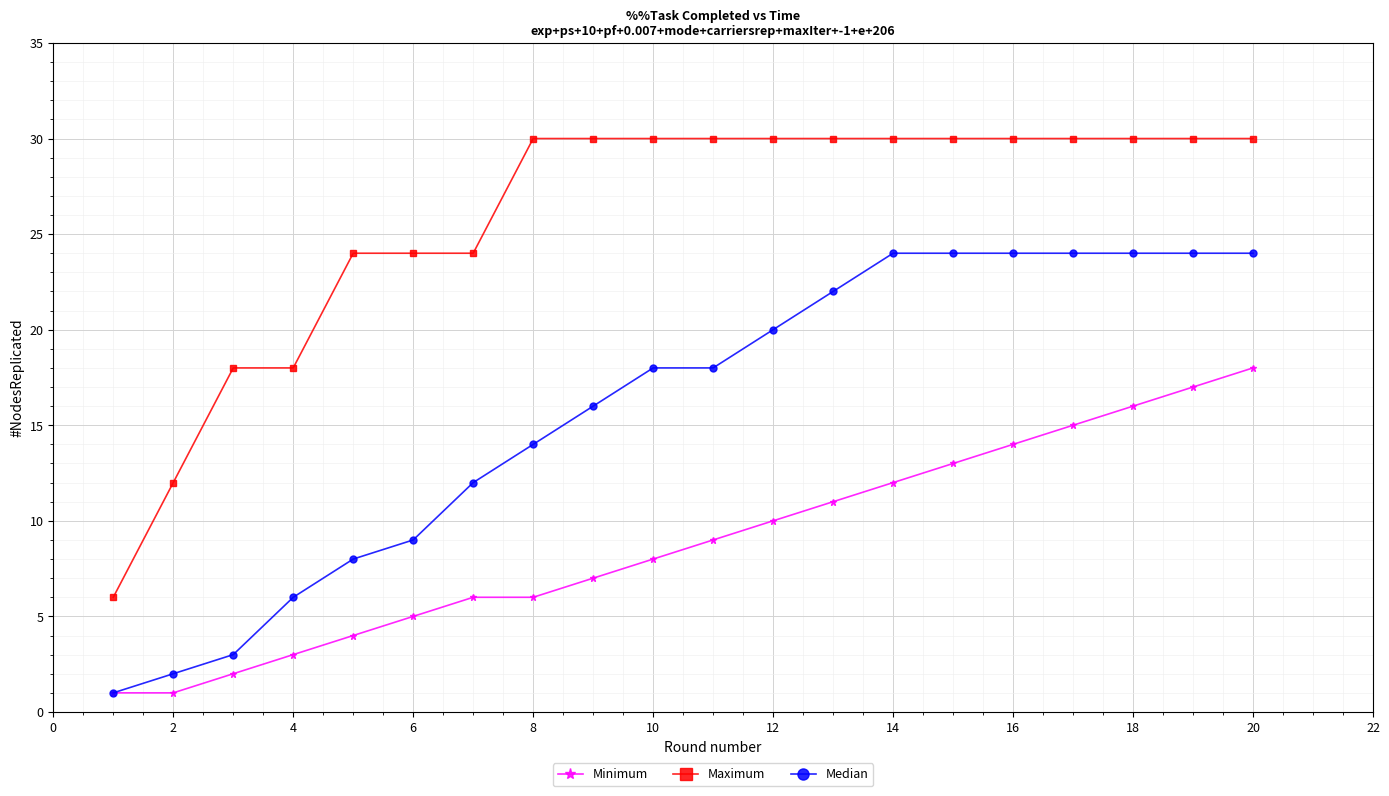

Which series has the largest total across all categories?

Maximum